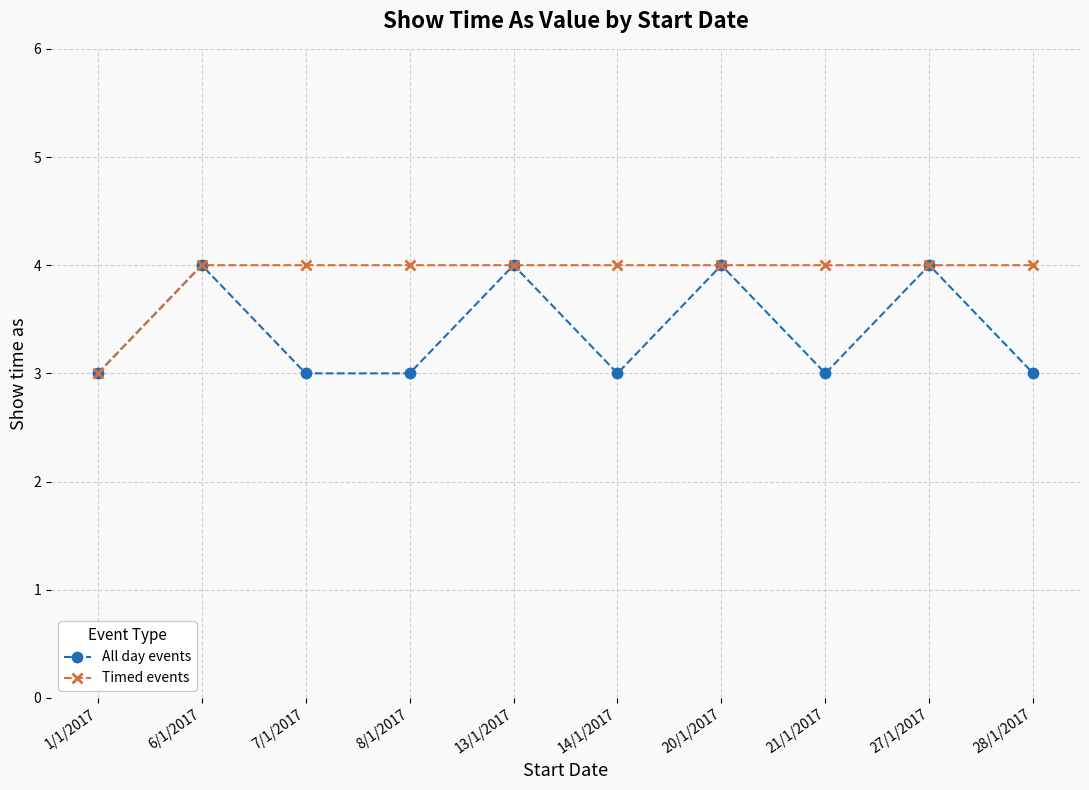

Does the chart display data point markers on the line(s)?

Yes